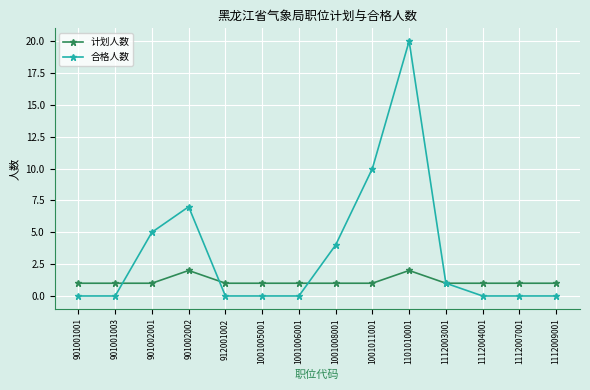

True or false: 合格人数 and 计划人数 cross at least once.

True